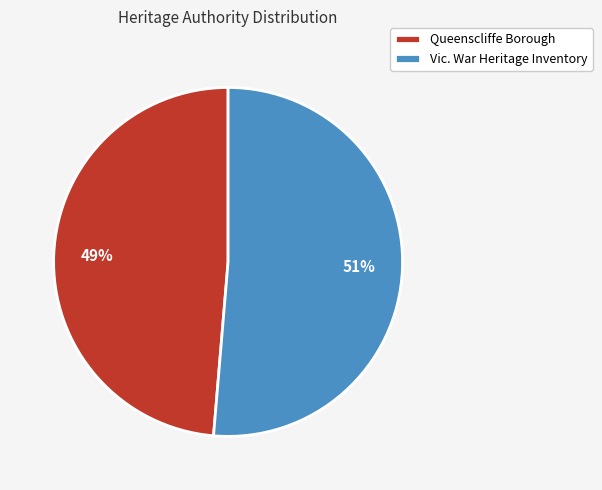

What is the majority slice?

Vic. War Heritage Inventory